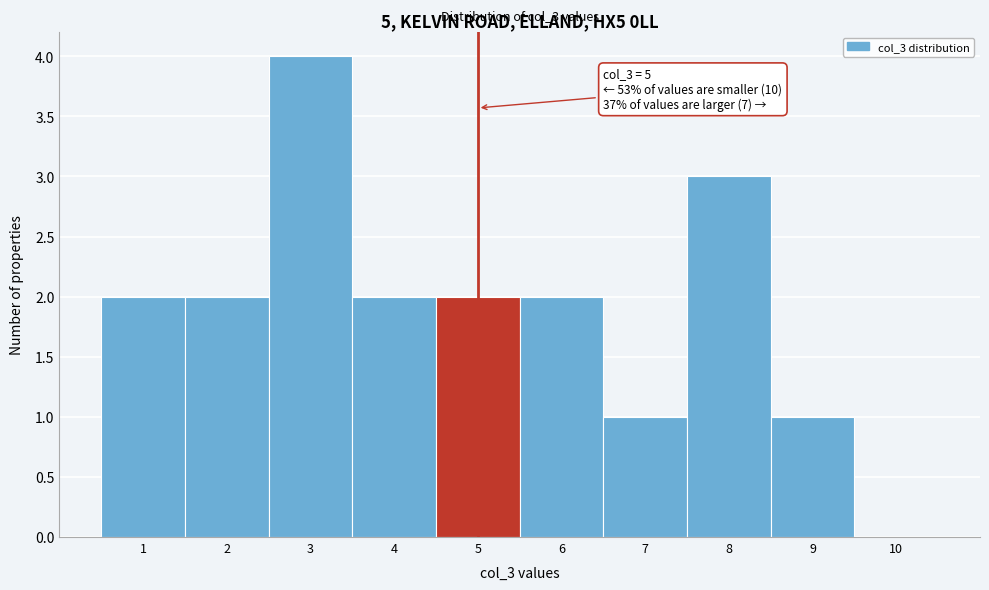

Over which range of the x-axis is the bar tallest?

2.5 to 3.5